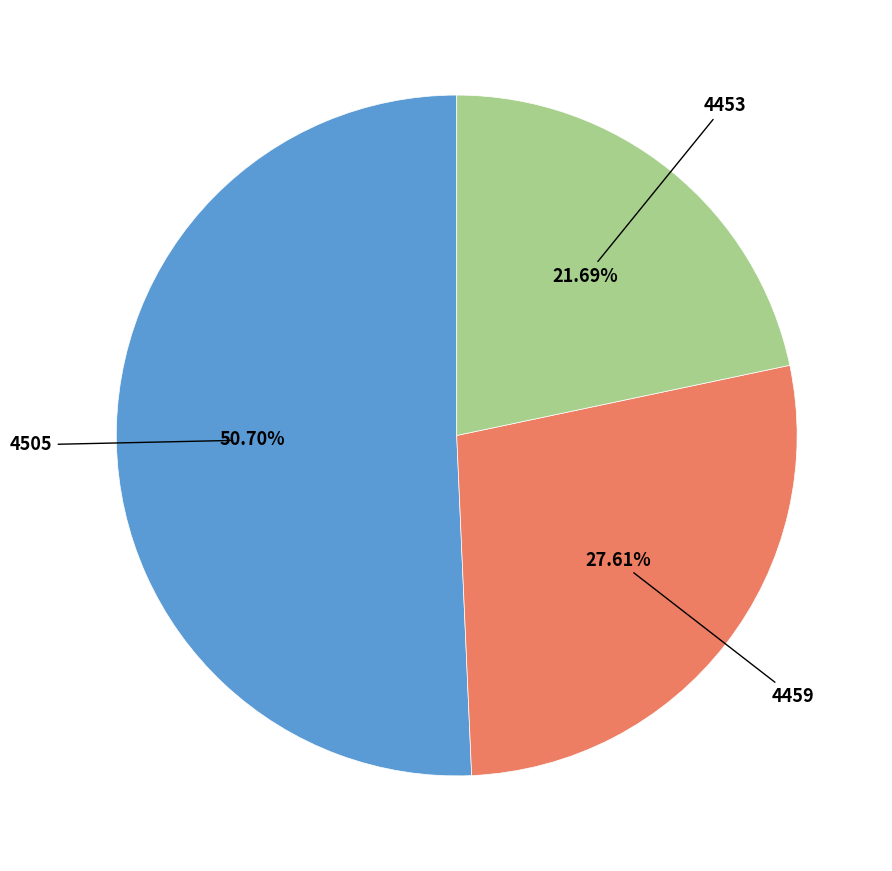

Rank the categories by value from highest to lowest.

4505, 4459, 4453